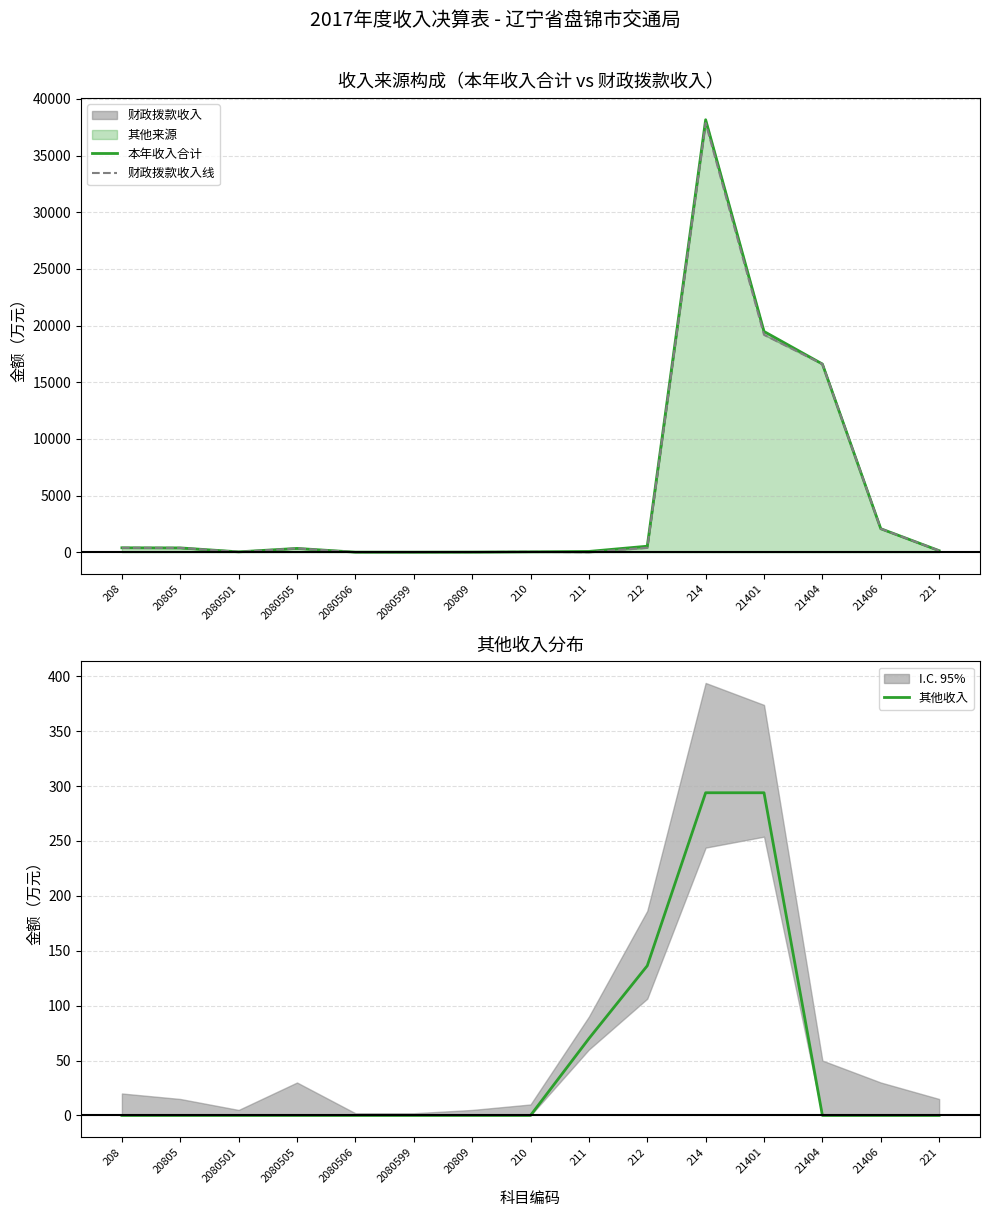

True or false: 本年收入合计 has more than 0 interior local peaks.

True